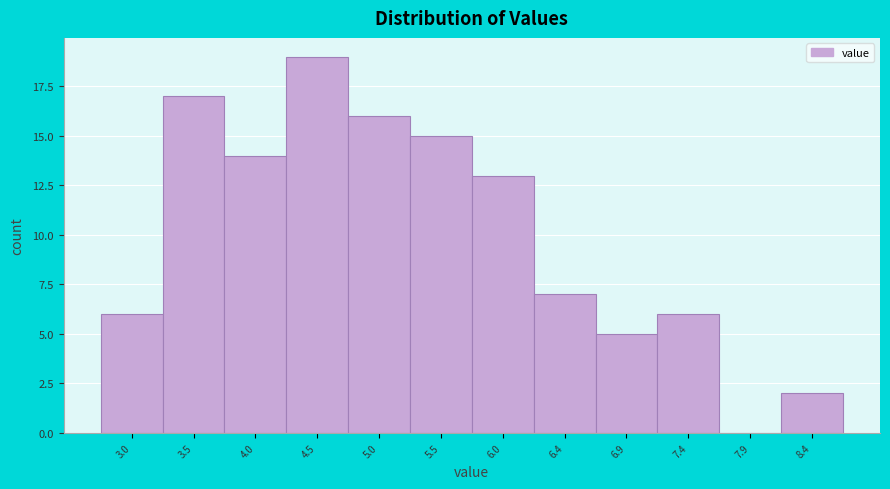

What is the height of the bar covering 4.75 to 5.25 on the x-axis? Neither the bar edges nor the heights are printed on the chart, so give them approximately, as read against the axes.

16